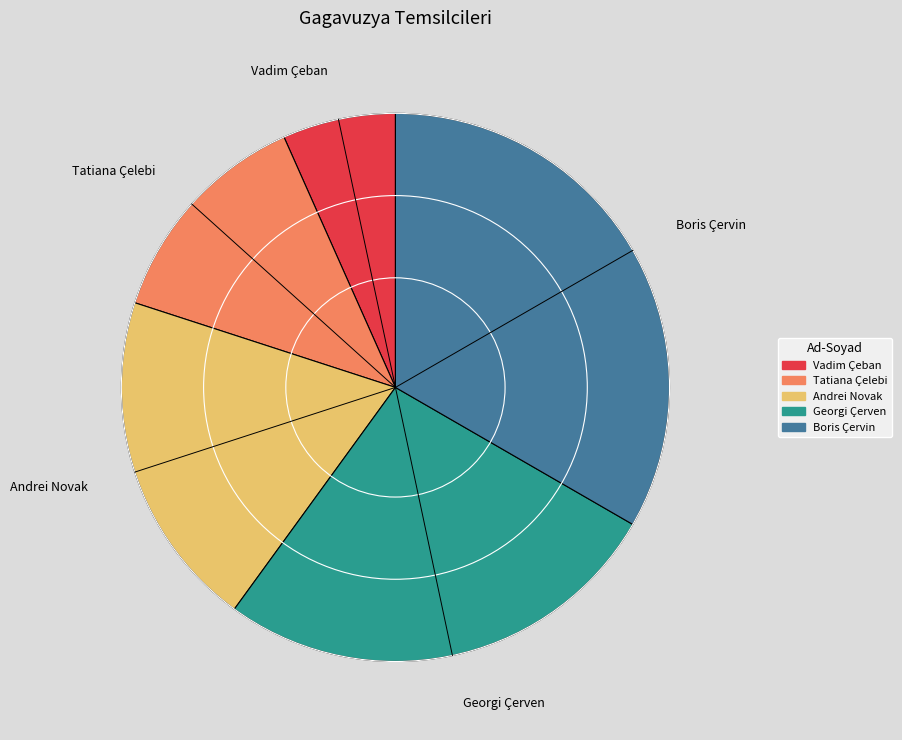

Combined, do Boris Çervin and Vadim Çeban account for over 50%?

No